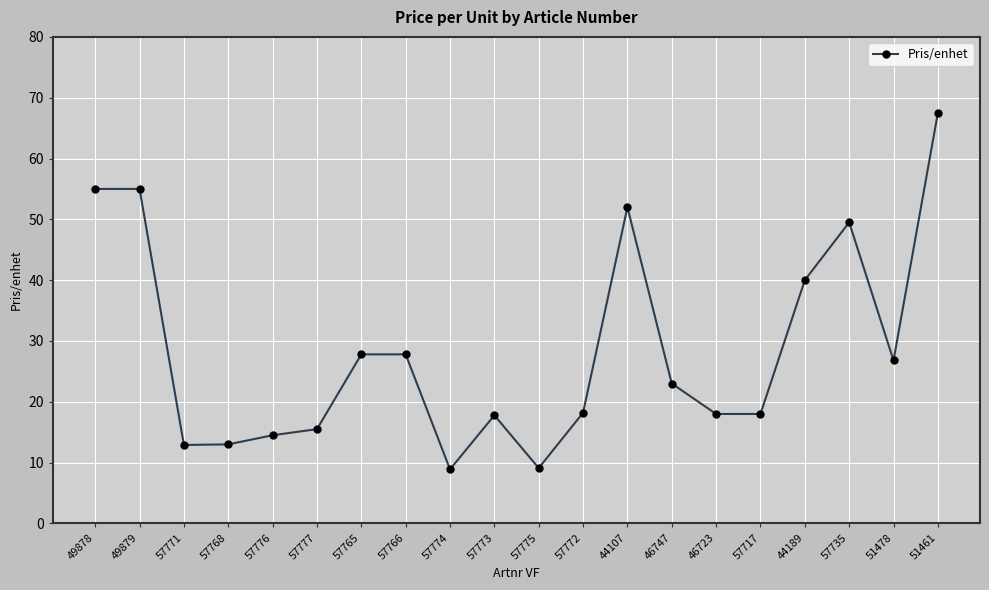

What is the label of the 3rd point from the left?

57771